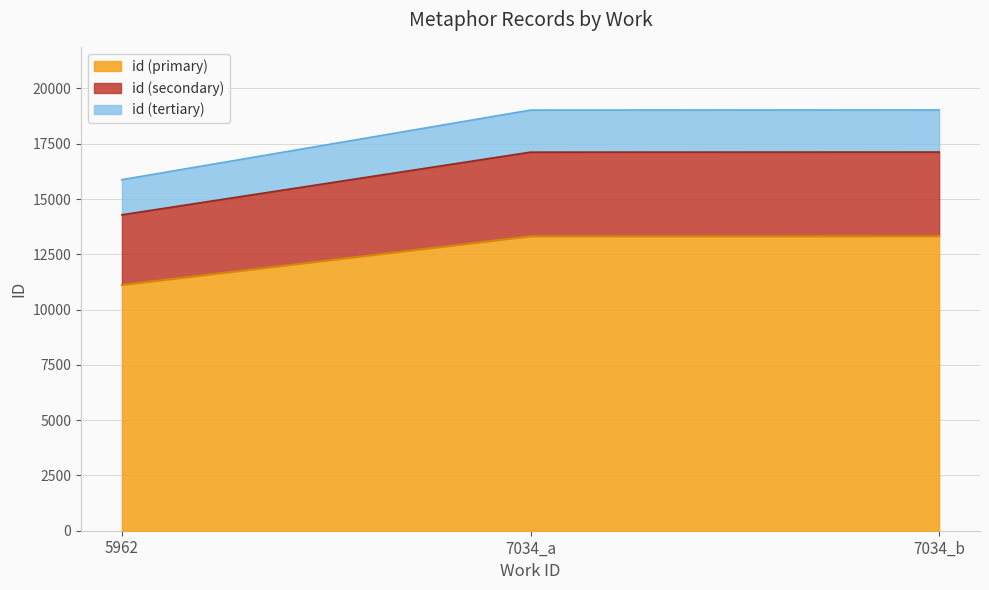

Which category has the highest value across all series?

7034_b